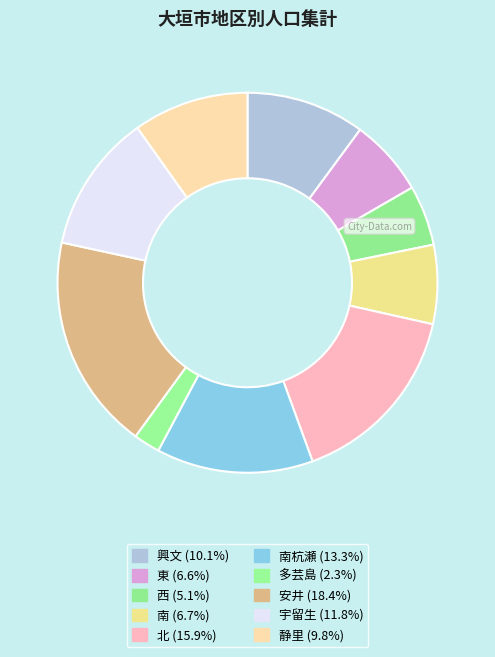

Count the number of slices in the pie.

10